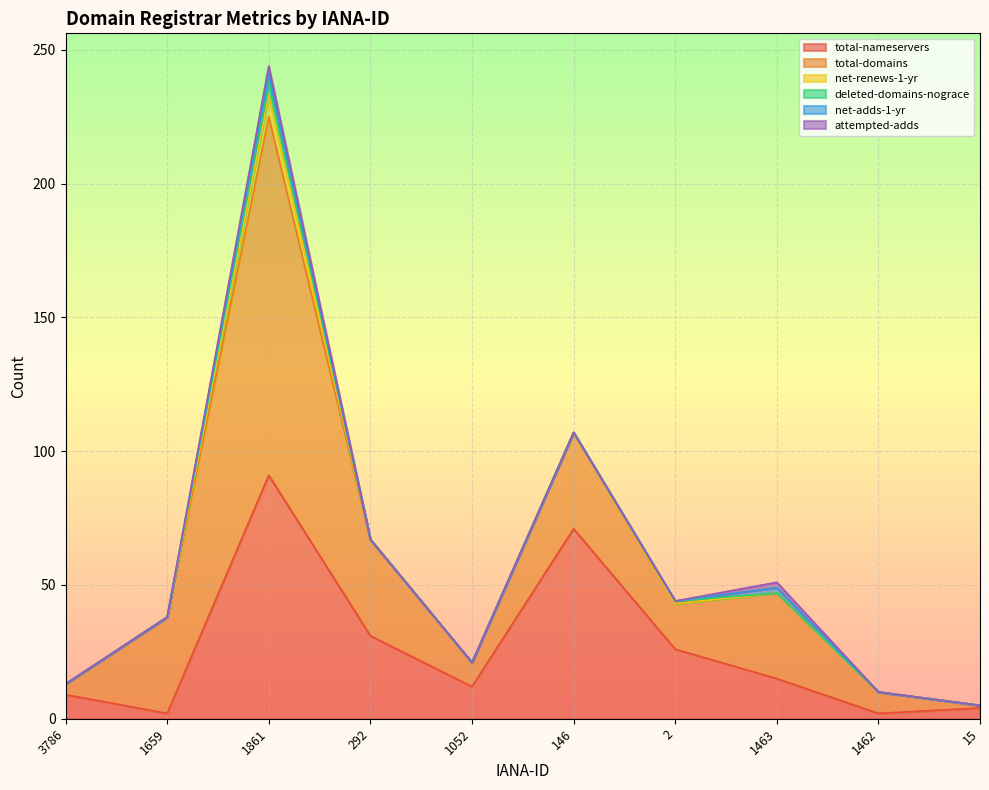

True or false: attempted-adds and net-adds-1-yr intersect in this chart.

False